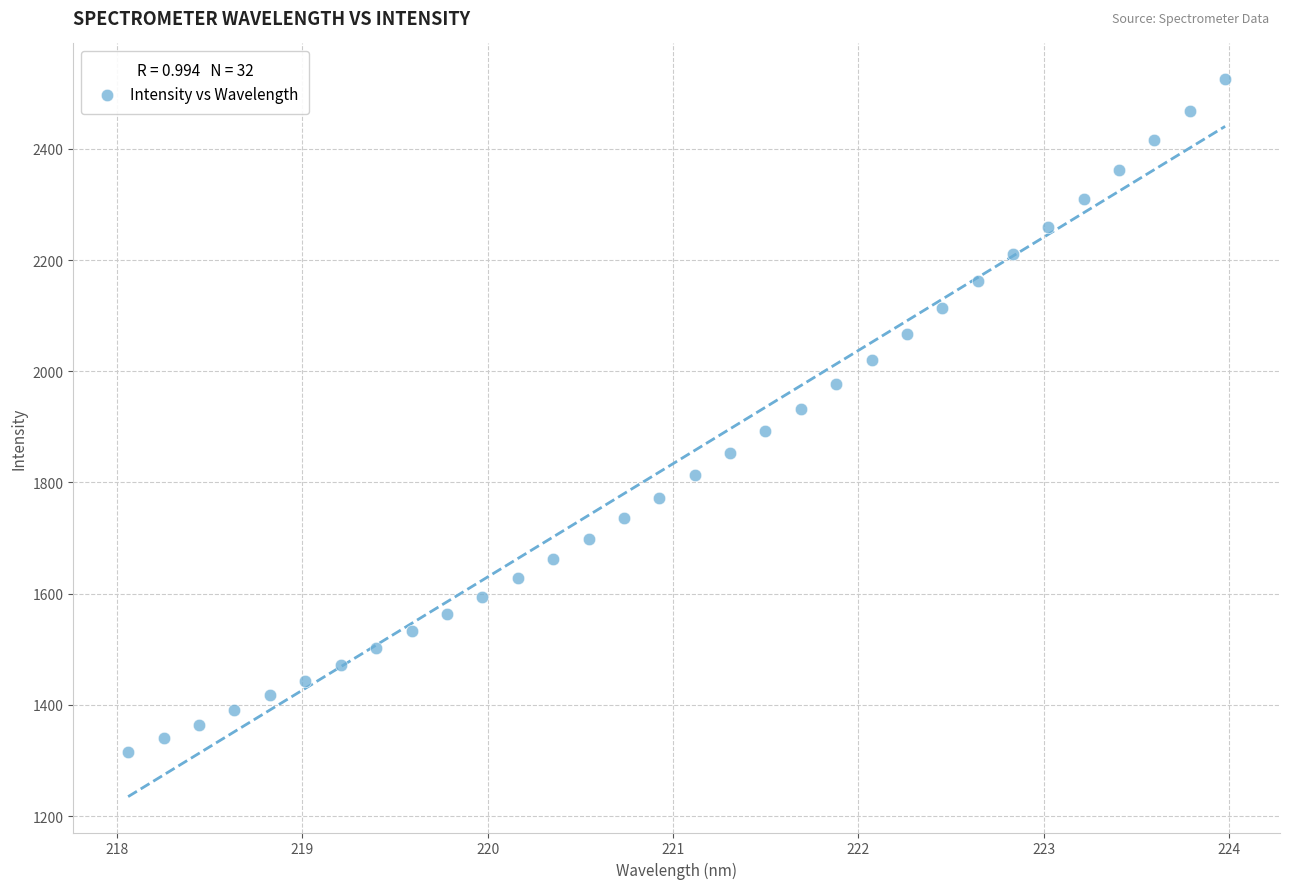

What is the range of X values (max minus min)?

5.9